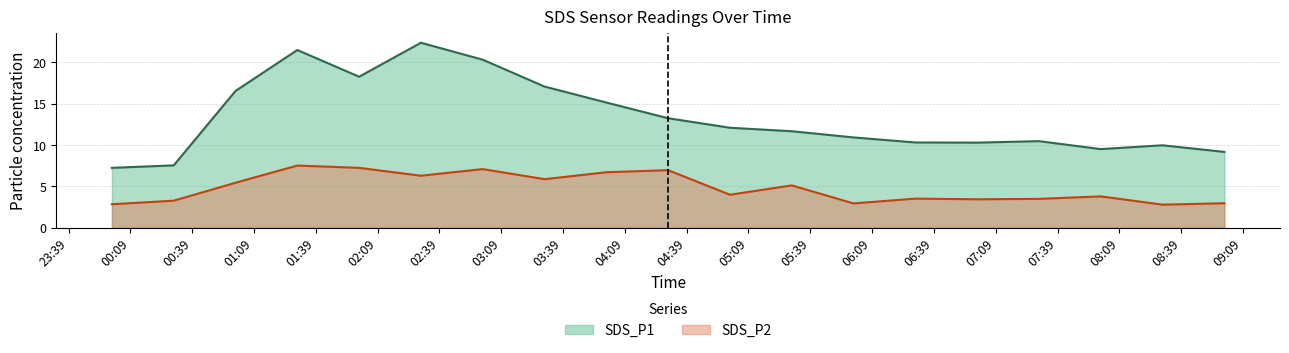

What is the value of the SDS_P1 point at the 2nd from the left?

7.5